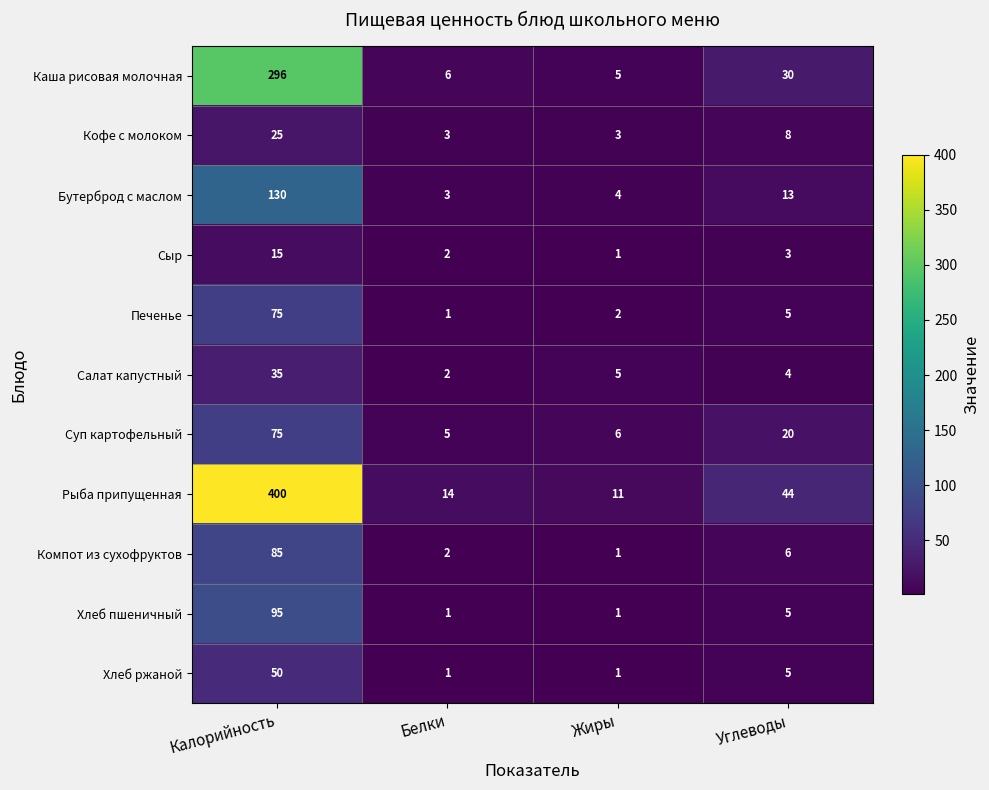

How many distinct data groups are displayed?

11